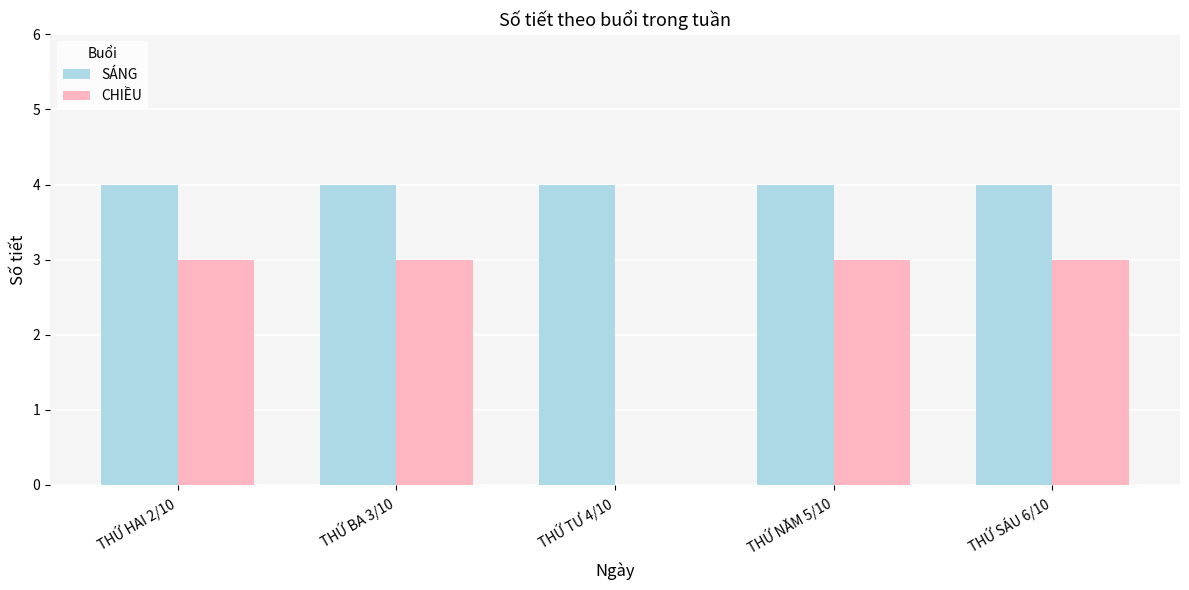

How many categories are shown in the chart?

5